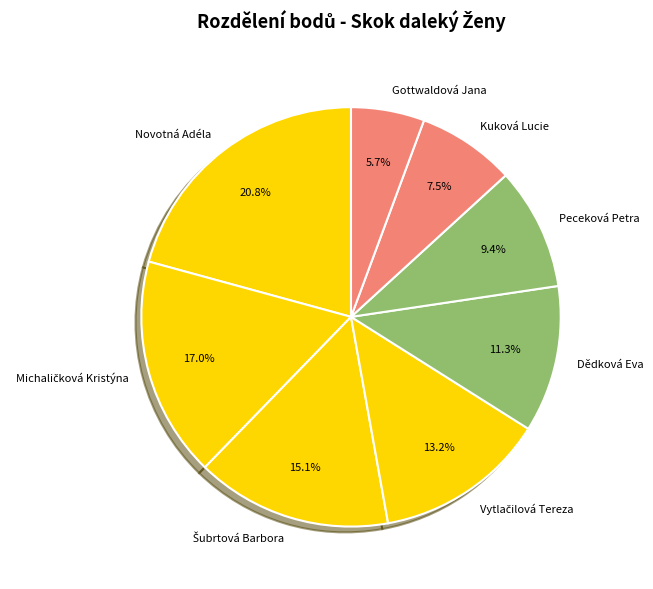

How many slices are in this pie chart?

8